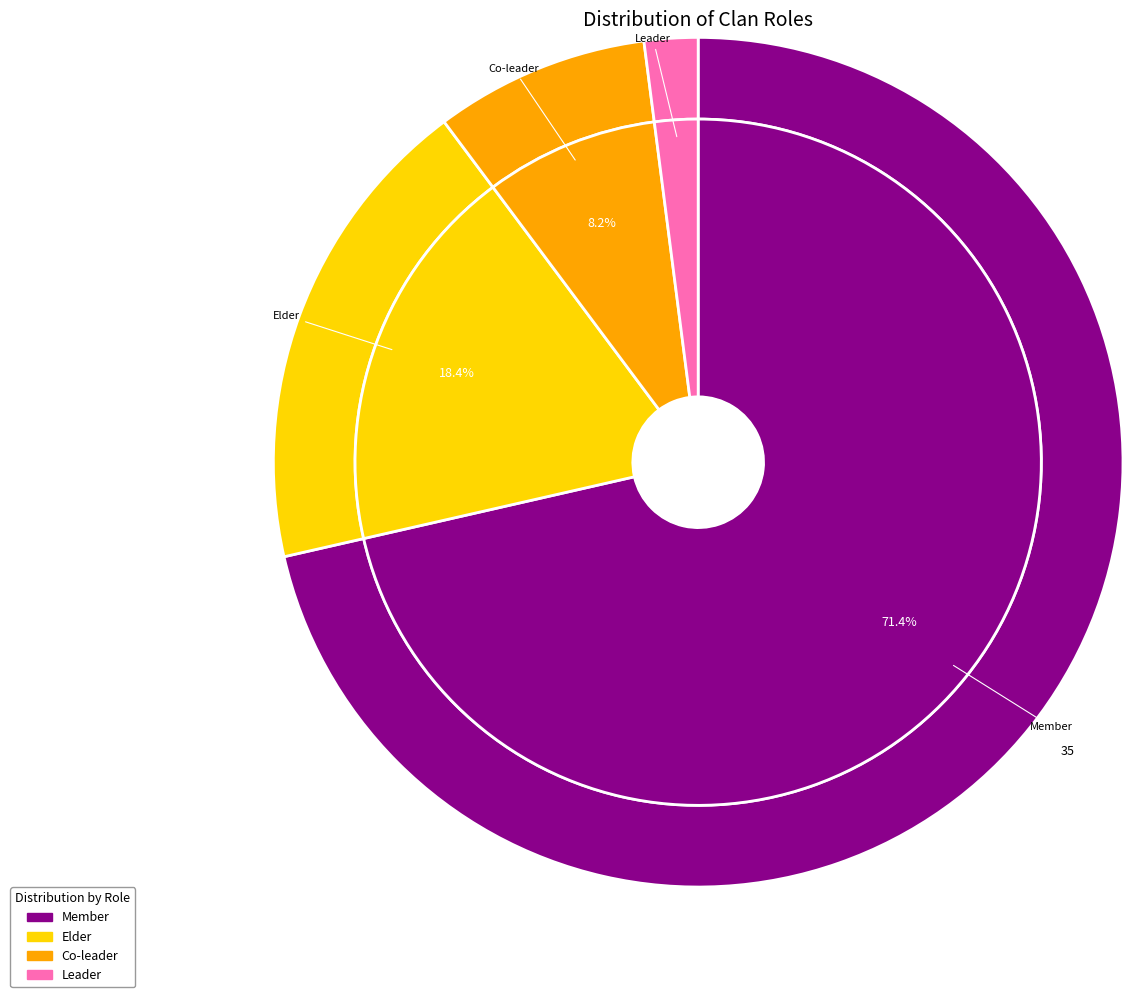

Count the number of slices in the pie.

4